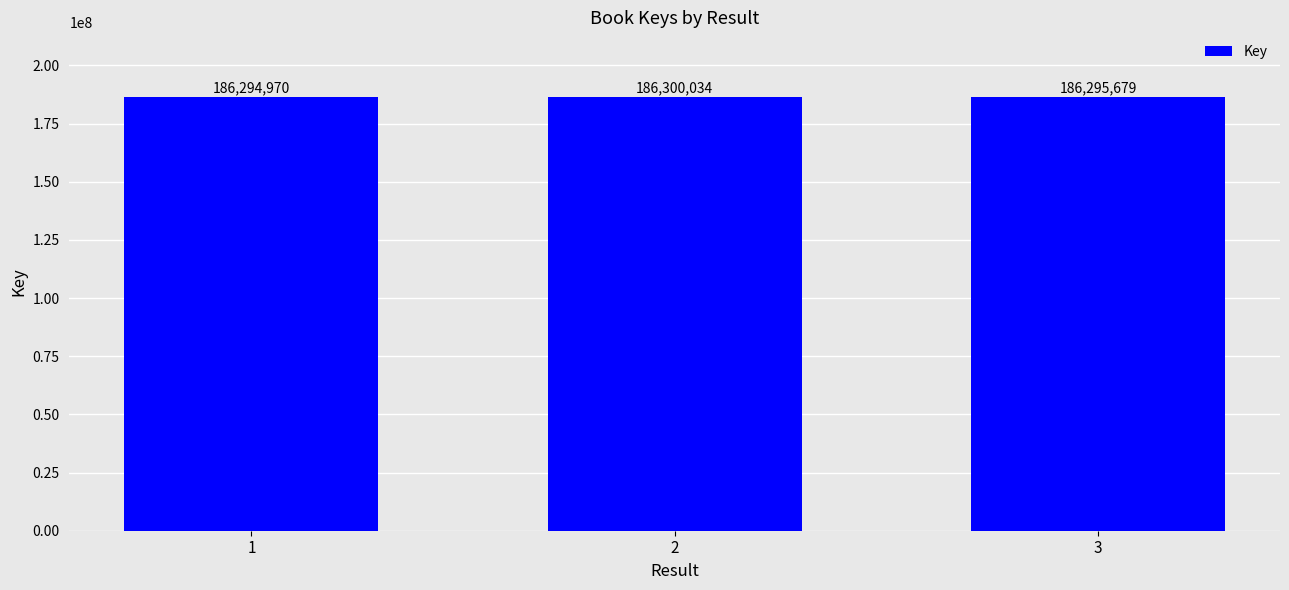

What is the value of the 1st bar from the left?

186294970